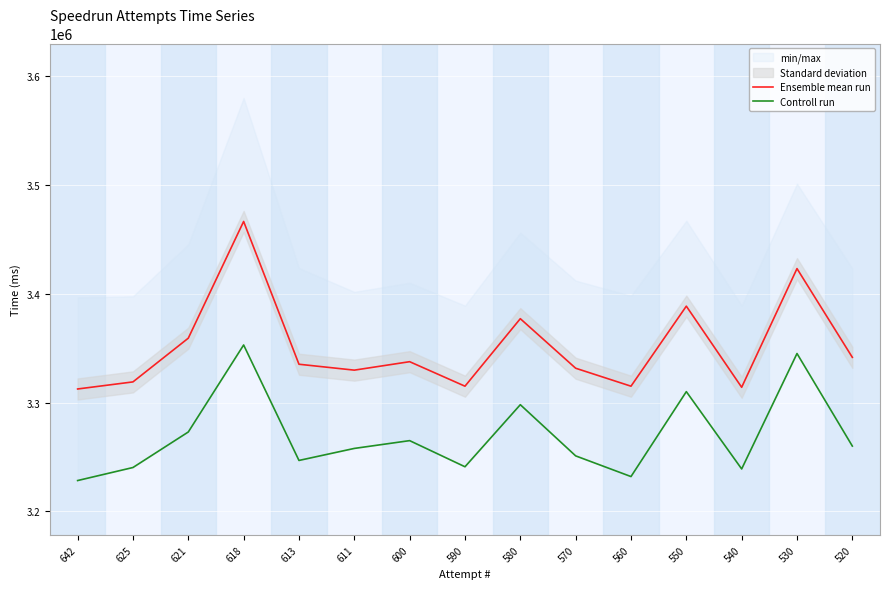

What is the greatest value displayed?

3466289.5